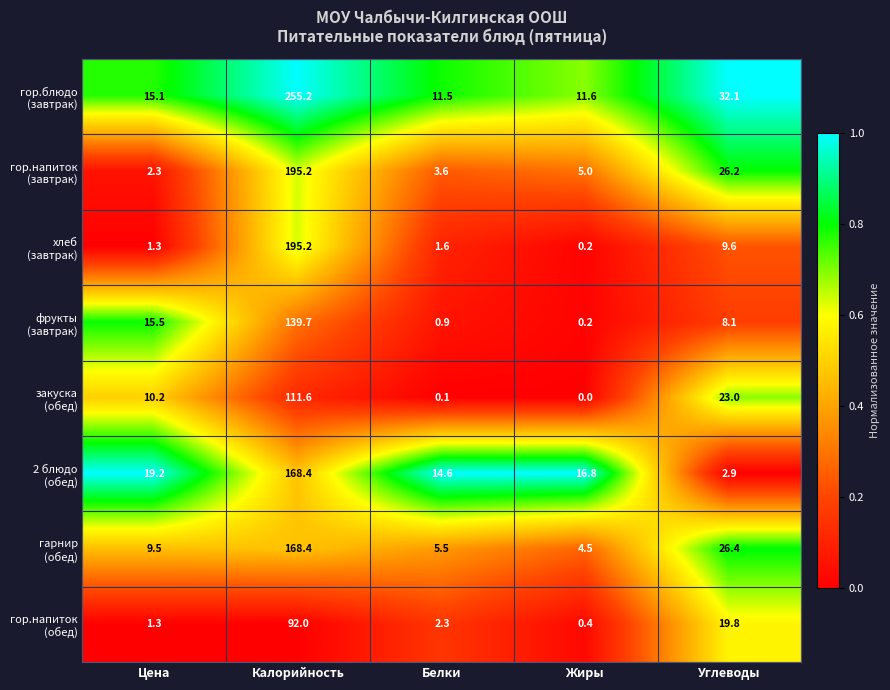

What is the spread (max minus min) of values at Калорийность?

163.2